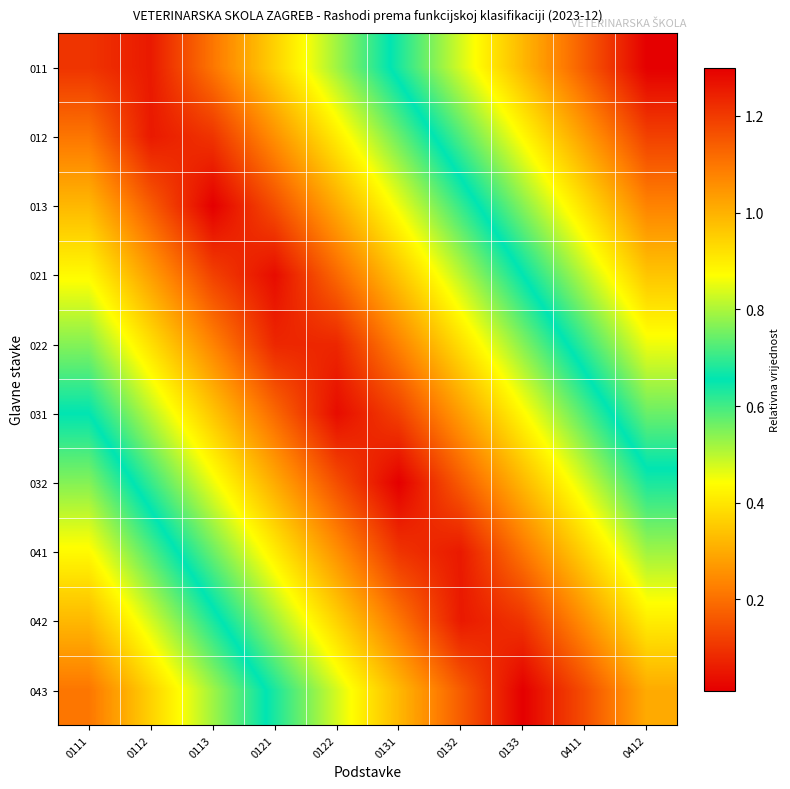

List the series in order of their peak value, highest first.

011, 012, 043, 013, 042, 021, 041, 022, 032, 031